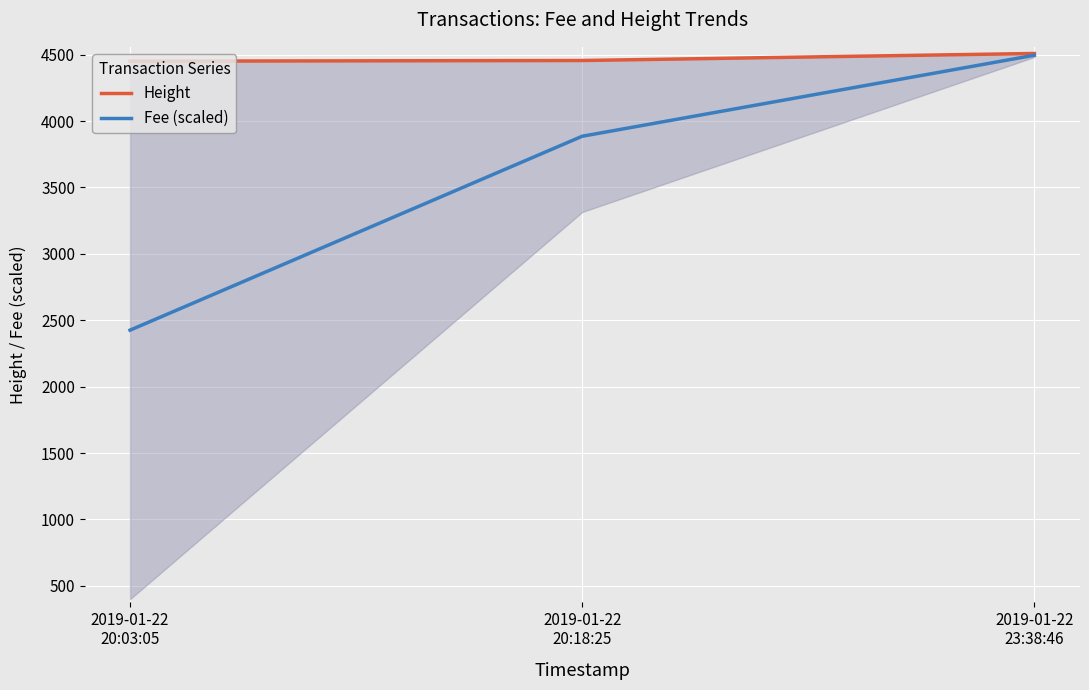

What position from the left is 2019-01-22
20:03:05?

1